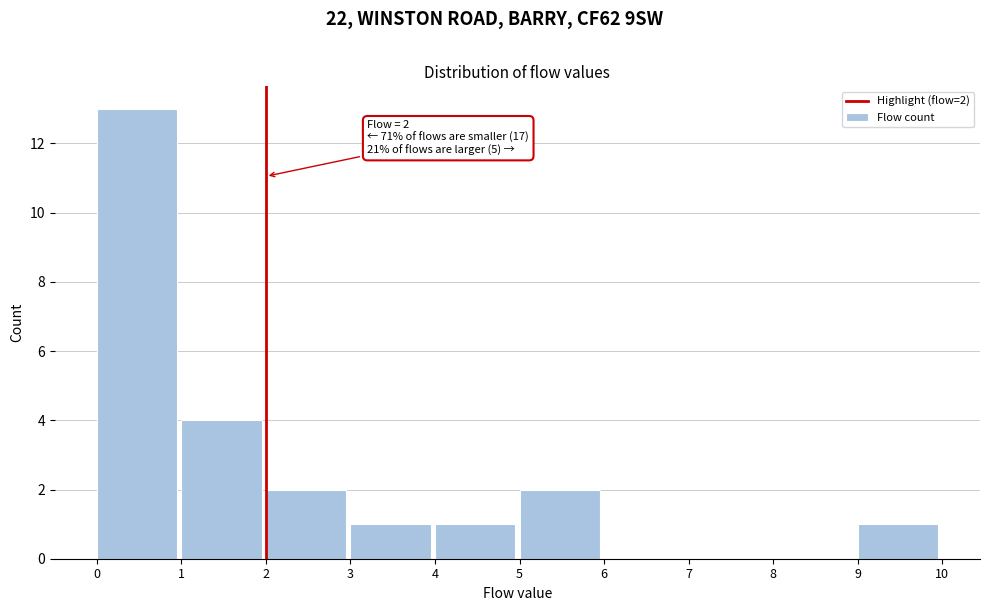

Over which range of the x-axis is the bar tallest?

0 to 1